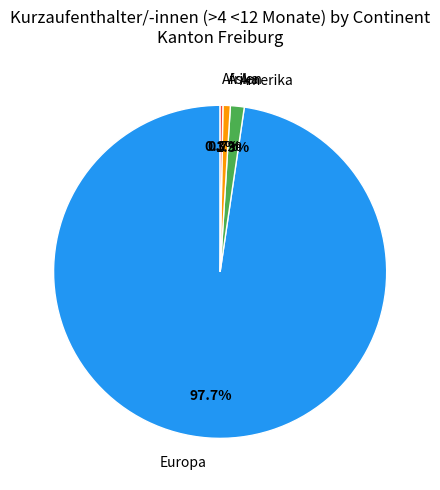

Combined, what portion of the pie is Asien and Europa?

98.4%